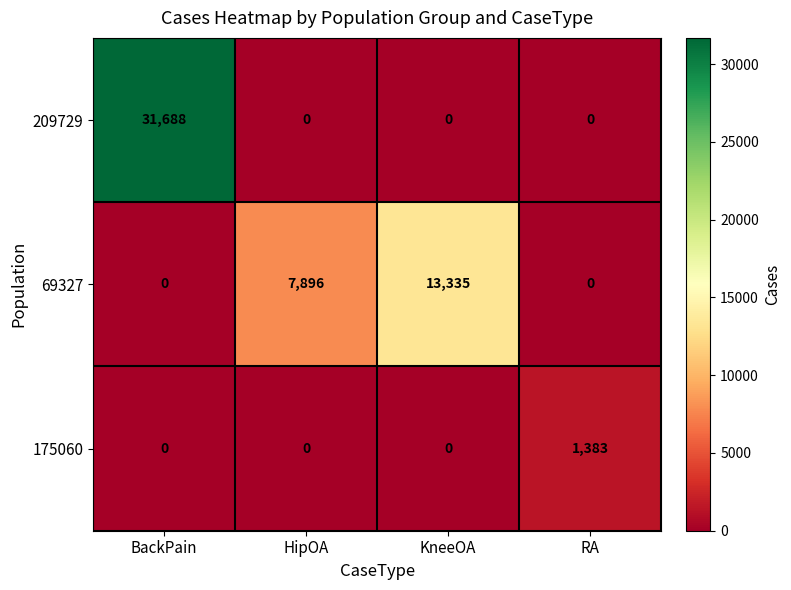

Reading right to left, what are all the values shown in this chart?

209729: 0	0	0	31688
69327: 0	13335	7896	0
175060: 1383	0	0	0